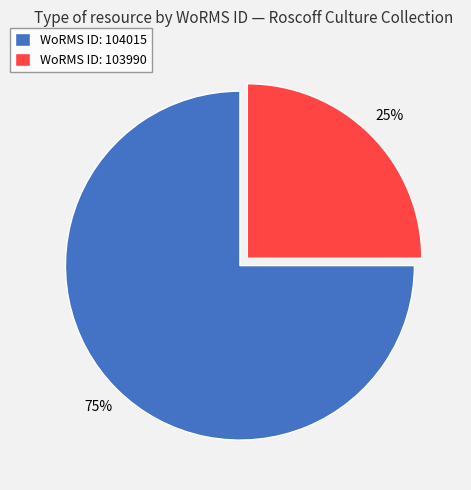

The WoRMS ID: 104015 slice represents 69% of the pie. True or false?

False